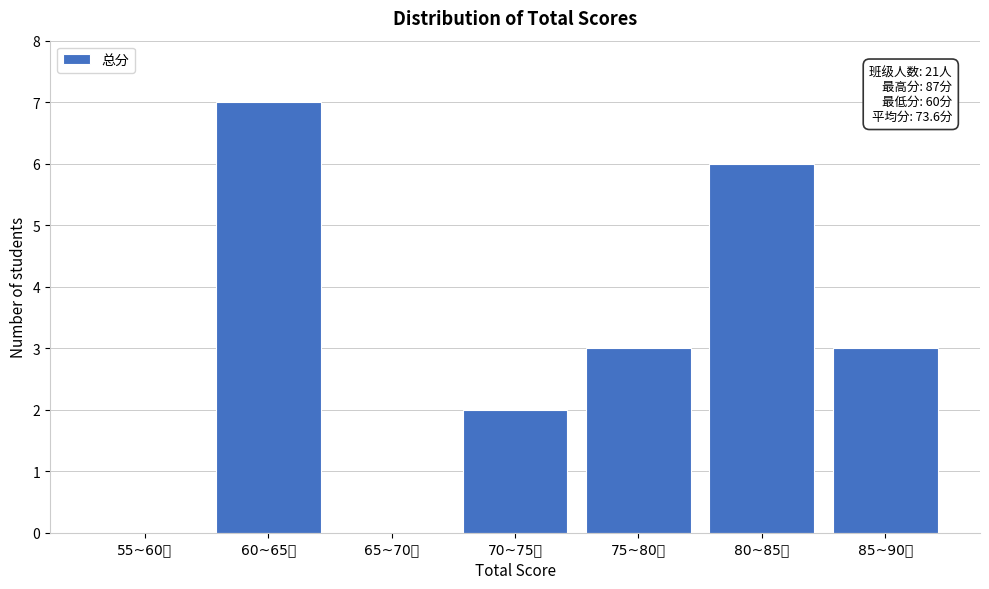

Reading left to right, list all the values displayed in this chart.

55~60分=0	60~65分=7	65~70分=0	70~75分=2	75~80分=3	80~85分=6	85~90分=3